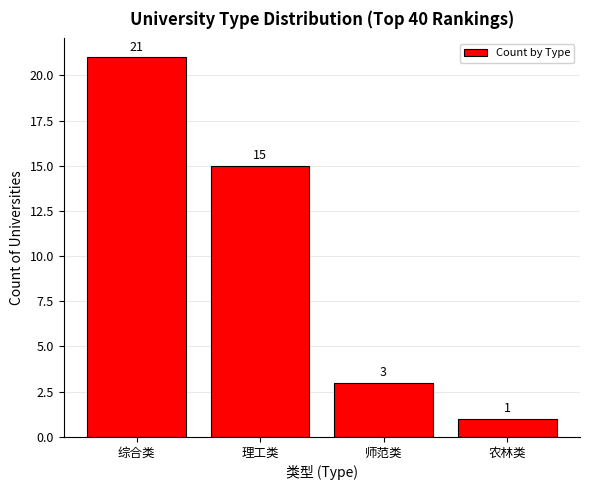

What is the sum of the values at 农林类 and 综合类?

22